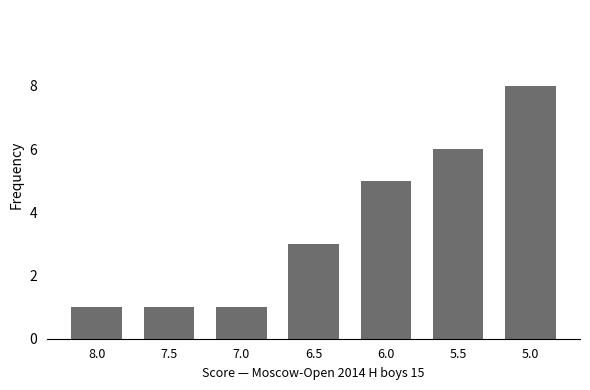

Are the bars horizontal?

No